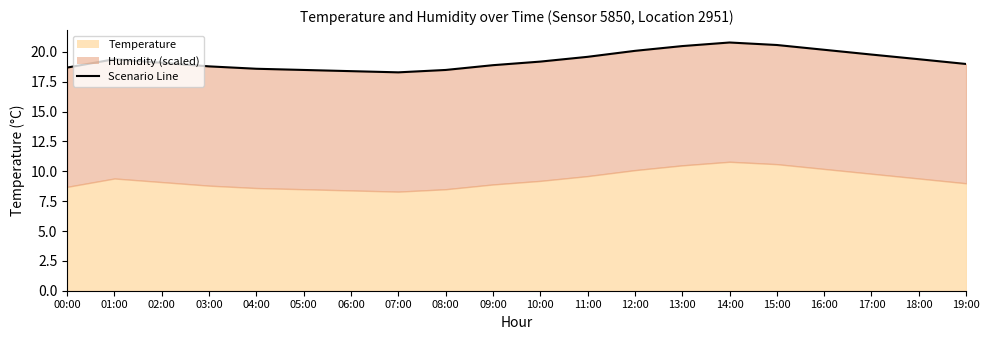

What is the sum of all values?

386.2